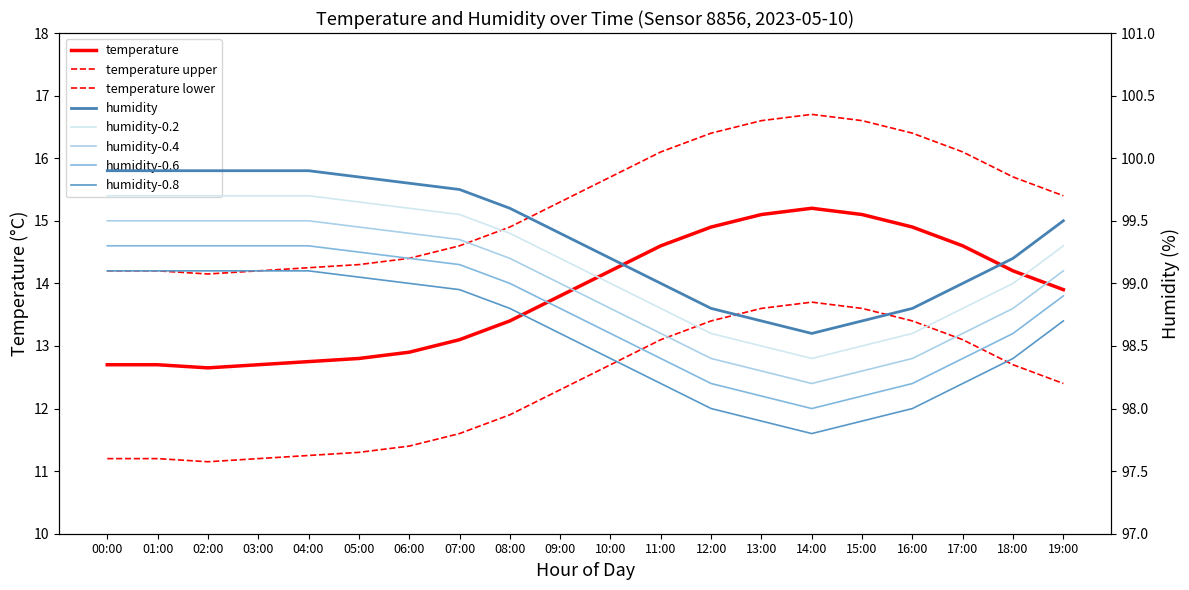

What is the value of the humidity point at the 20th from the left?

99.5